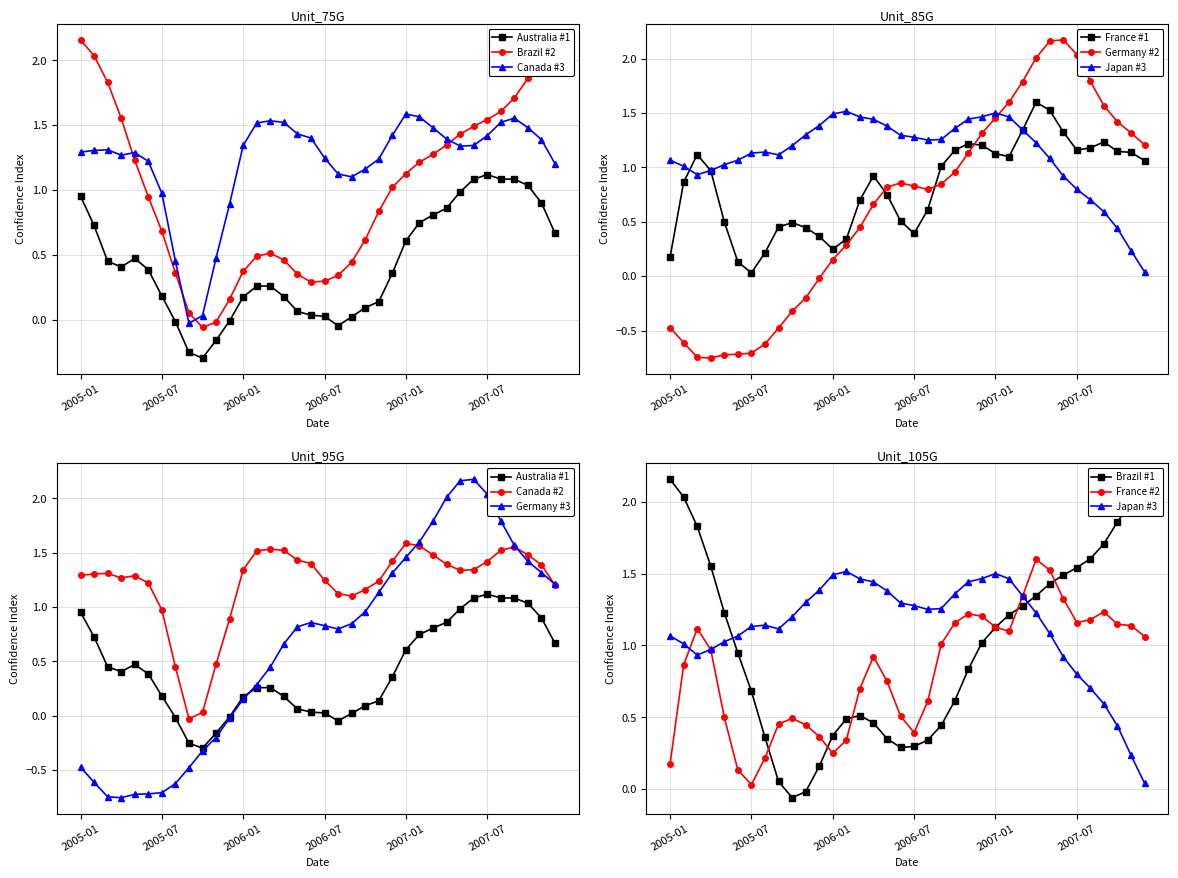

What is the minimum value for Germany?

-0.8